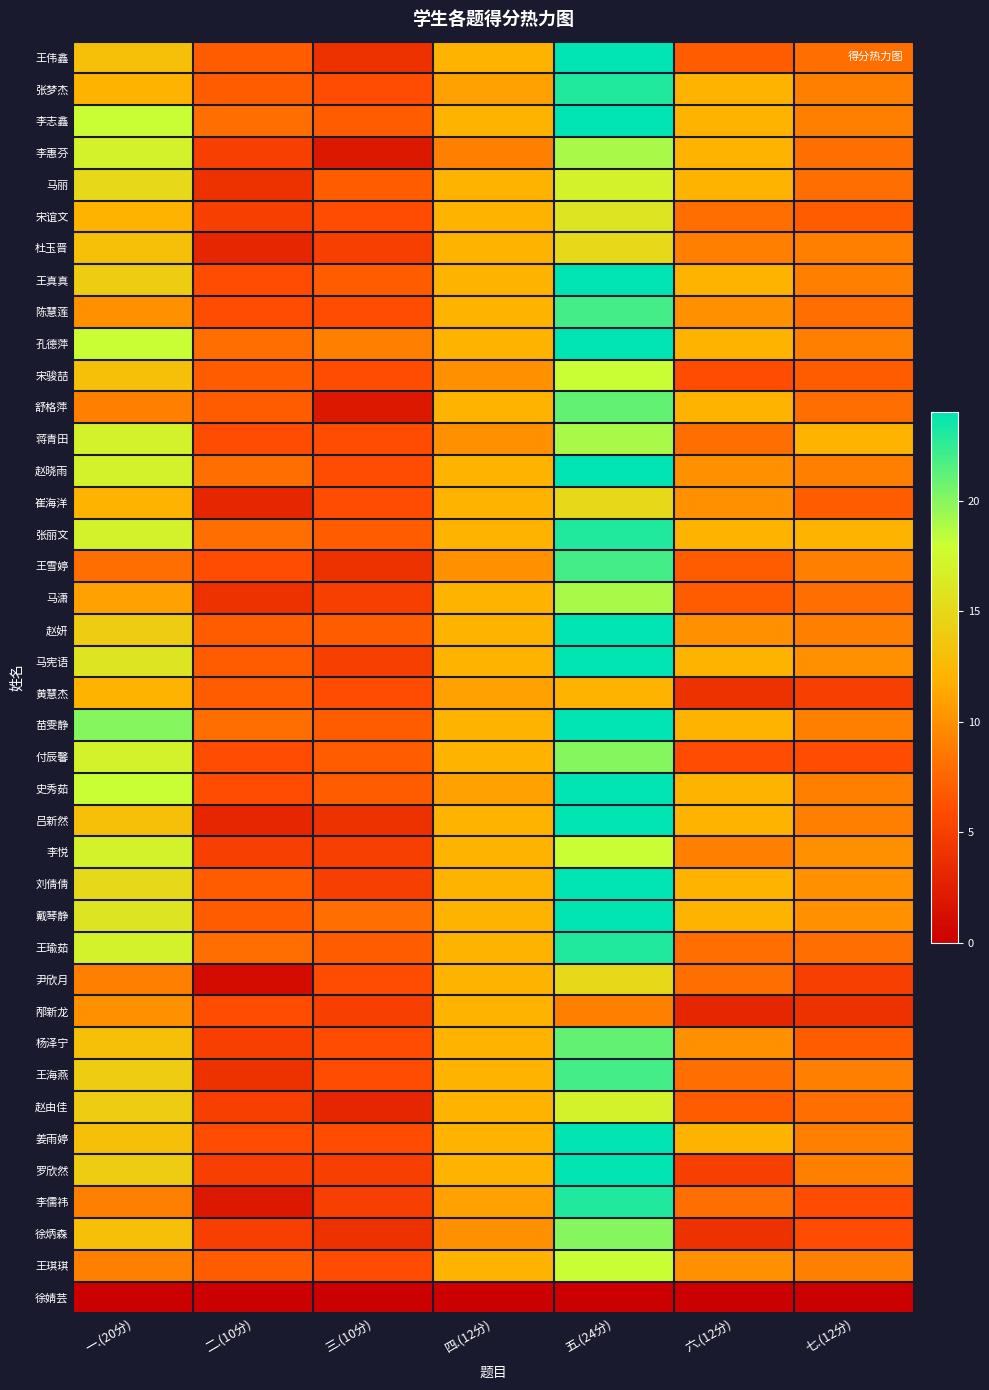

Reading left to right, transcribe all the data shown in this chart.

王伟鑫: 一.(20分)=13	二.(10分)=7	三.(10分)=4	四.(12分)=12	五.(24分)=24	六.(12分)=7	七.(12分)=8
张梦杰: 一.(20分)=12	二.(10分)=7	三.(10分)=6	四.(12分)=11	五.(24分)=23	六.(12分)=12	七.(12分)=9
李志鑫: 一.(20分)=18	二.(10分)=8	三.(10分)=7	四.(12分)=12	五.(24分)=24	六.(12分)=12	七.(12分)=9
李惠芬: 一.(20分)=17	二.(10分)=5	三.(10分)=2	四.(12分)=9	五.(24分)=19	六.(12分)=12	七.(12分)=8
马丽: 一.(20分)=15	二.(10分)=4	三.(10分)=7	四.(12分)=12	五.(24分)=17	六.(12分)=12	七.(12分)=8
宋谊文: 一.(20分)=12	二.(10分)=5	三.(10分)=6	四.(12分)=12	五.(24分)=16	六.(12分)=8	七.(12分)=7
杜玉晋: 一.(20分)=13	二.(10分)=3	三.(10分)=5	四.(12分)=12	五.(24分)=15	六.(12分)=9	七.(12分)=9
王真真: 一.(20分)=14	二.(10分)=6	三.(10分)=7	四.(12分)=12	五.(24分)=24	六.(12分)=12	七.(12分)=9
陈慧莲: 一.(20分)=10	二.(10分)=6	三.(10分)=6	四.(12分)=12	五.(24分)=22	六.(12分)=10	七.(12分)=8
孔德萍: 一.(20分)=18	二.(10分)=8	三.(10分)=9	四.(12分)=12	五.(24分)=24	六.(12分)=12	七.(12分)=9
宋骏喆: 一.(20分)=13	二.(10分)=7	三.(10分)=6	四.(12分)=10	五.(24分)=18	六.(12分)=6	七.(12分)=7
舒格萍: 一.(20分)=9	二.(10分)=7	三.(10分)=2	四.(12分)=12	五.(24分)=21	六.(12分)=12	七.(12分)=8
蒋青田: 一.(20分)=17	二.(10分)=6	三.(10分)=6	四.(12分)=10	五.(24分)=19	六.(12分)=8	七.(12分)=12
赵晓雨: 一.(20分)=17	二.(10分)=8	三.(10分)=6	四.(12分)=12	五.(24分)=24	六.(12分)=10	七.(12分)=9
崔海洋: 一.(20分)=12	二.(10分)=3	三.(10分)=6	四.(12分)=12	五.(24分)=15	六.(12分)=10	七.(12分)=7
张丽文: 一.(20分)=17	二.(10分)=8	三.(10分)=7	四.(12分)=12	五.(24分)=23	六.(12分)=12	七.(12分)=12
王雪婷: 一.(20分)=8	二.(10分)=6	三.(10分)=4	四.(12分)=10	五.(24分)=22	六.(12分)=7	七.(12分)=9
马潇: 一.(20分)=11	二.(10分)=4	三.(10分)=5	四.(12分)=12	五.(24分)=19	六.(12分)=7	七.(12分)=8
赵妍: 一.(20分)=14	二.(10分)=7	三.(10分)=7	四.(12分)=12	五.(24分)=24	六.(12分)=10	七.(12分)=9
马宪语: 一.(20分)=16	二.(10分)=7	三.(10分)=5	四.(12分)=12	五.(24分)=24	六.(12分)=12	七.(12分)=10
黄慧杰: 一.(20分)=12	二.(10分)=7	三.(10分)=6	四.(12分)=11	五.(24分)=12	六.(12分)=4	七.(12分)=5
苗雯静: 一.(20分)=20	二.(10分)=8	三.(10分)=7	四.(12分)=12	五.(24分)=24	六.(12分)=12	七.(12分)=9
付辰馨: 一.(20分)=17	二.(10分)=6	三.(10分)=7	四.(12分)=12	五.(24分)=20	六.(12分)=6	七.(12分)=6
史秀茹: 一.(20分)=18	二.(10分)=6	三.(10分)=7	四.(12分)=11	五.(24分)=24	六.(12分)=12	七.(12分)=9
吕新然: 一.(20分)=13	二.(10分)=3	三.(10分)=4	四.(12分)=12	五.(24分)=24	六.(12分)=12	七.(12分)=9
李悦: 一.(20分)=17	二.(10分)=5	三.(10分)=5	四.(12分)=12	五.(24分)=18	六.(12分)=9	七.(12分)=10
刘倩倩: 一.(20分)=15	二.(10分)=7	三.(10分)=5	四.(12分)=12	五.(24分)=24	六.(12分)=12	七.(12分)=10
戴琴静: 一.(20分)=16	二.(10分)=7	三.(10分)=8	四.(12分)=12	五.(24分)=24	六.(12分)=12	七.(12分)=10
王瑜茹: 一.(20分)=17	二.(10分)=8	三.(10分)=7	四.(12分)=12	五.(24分)=23	六.(12分)=8	七.(12分)=8
尹欣月: 一.(20分)=9	二.(10分)=1	三.(10分)=6	四.(12分)=12	五.(24分)=15	六.(12分)=8	七.(12分)=5
邴新龙: 一.(20分)=10	二.(10分)=6	三.(10分)=5	四.(12分)=12	五.(24分)=9	六.(12分)=3	七.(12分)=4
杨泽宁: 一.(20分)=13	二.(10分)=5	三.(10分)=6	四.(12分)=12	五.(24分)=21	六.(12分)=10	七.(12分)=7
王海燕: 一.(20分)=14	二.(10分)=4	三.(10分)=6	四.(12分)=12	五.(24分)=22	六.(12分)=8	七.(12分)=9
赵由佳: 一.(20分)=14	二.(10分)=5	三.(10分)=3	四.(12分)=12	五.(24分)=17	六.(12分)=7	七.(12分)=8
姜雨婷: 一.(20分)=13	二.(10分)=6	三.(10分)=6	四.(12分)=12	五.(24分)=24	六.(12分)=12	七.(12分)=9
罗欣然: 一.(20分)=14	二.(10分)=5	三.(10分)=5	四.(12分)=12	五.(24分)=24	六.(12分)=5	七.(12分)=9
李儒祎: 一.(20分)=9	二.(10分)=2	三.(10分)=5	四.(12分)=11	五.(24分)=23	六.(12分)=8	七.(12分)=6
徐炳森: 一.(20分)=13	二.(10分)=5	三.(10分)=4	四.(12分)=10	五.(24分)=20	六.(12分)=4	七.(12分)=6
王琪琪: 一.(20分)=9	二.(10分)=7	三.(10分)=6	四.(12分)=12	五.(24分)=18	六.(12分)=10	七.(12分)=9
徐婧芸: 一.(20分)=0	二.(10分)=0	三.(10分)=0	四.(12分)=0	五.(24分)=0	六.(12分)=0	七.(12分)=0